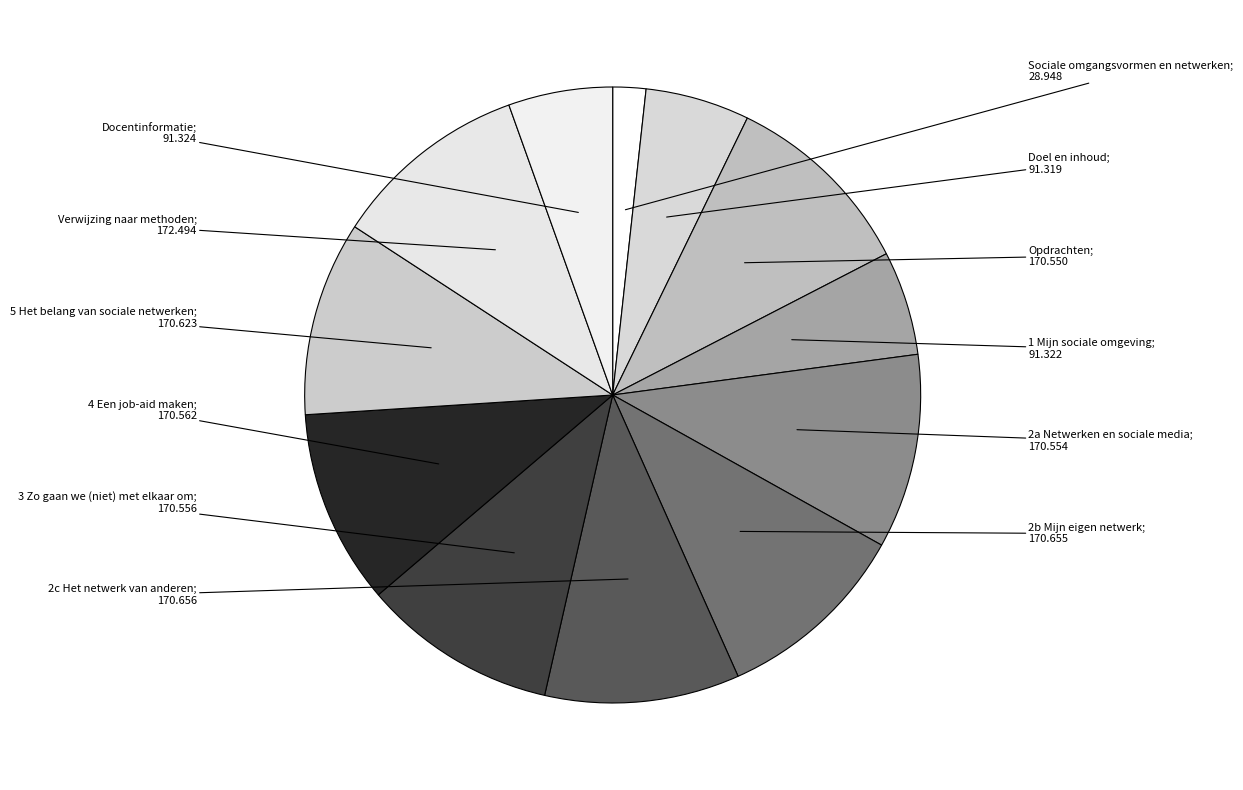

Does any single category account for the majority?

No